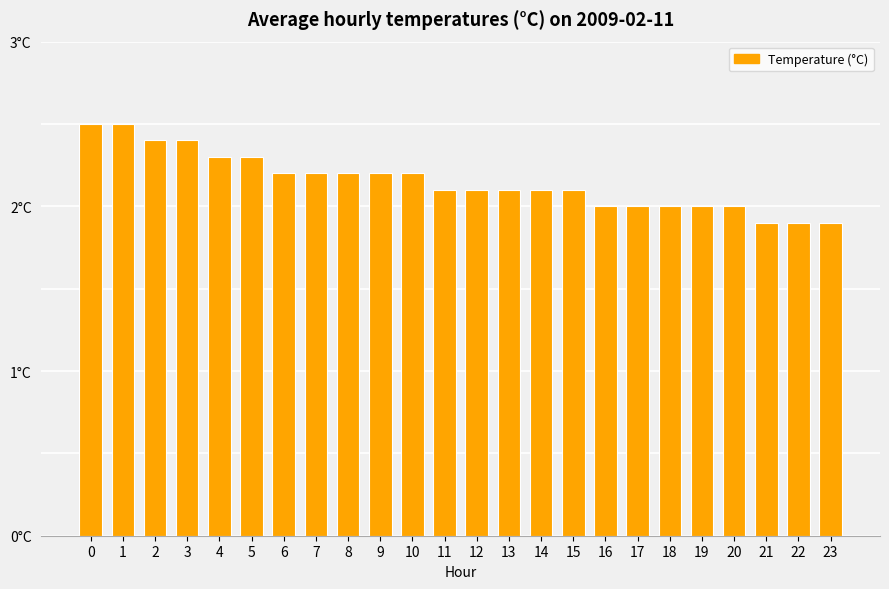

The chart shows a value of 2.2 at 7. True or false?

True